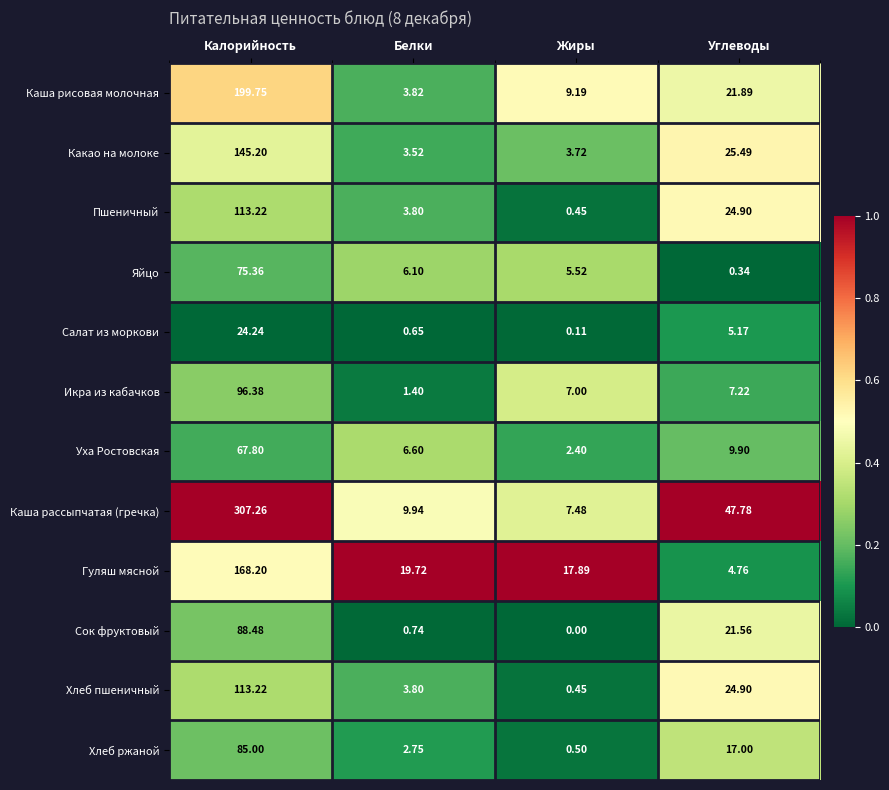

List the labels in order of Какао на молоке value, smallest first.

Белки, Жиры, Углеводы, Калорийность